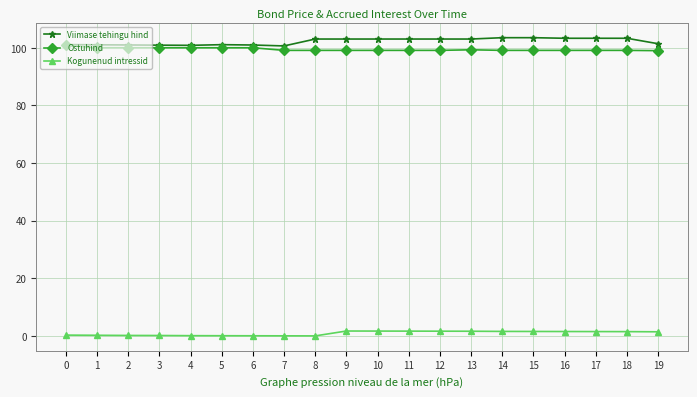

The Viimase tehingu hind series shows 52.9 at 15. True or false?

False